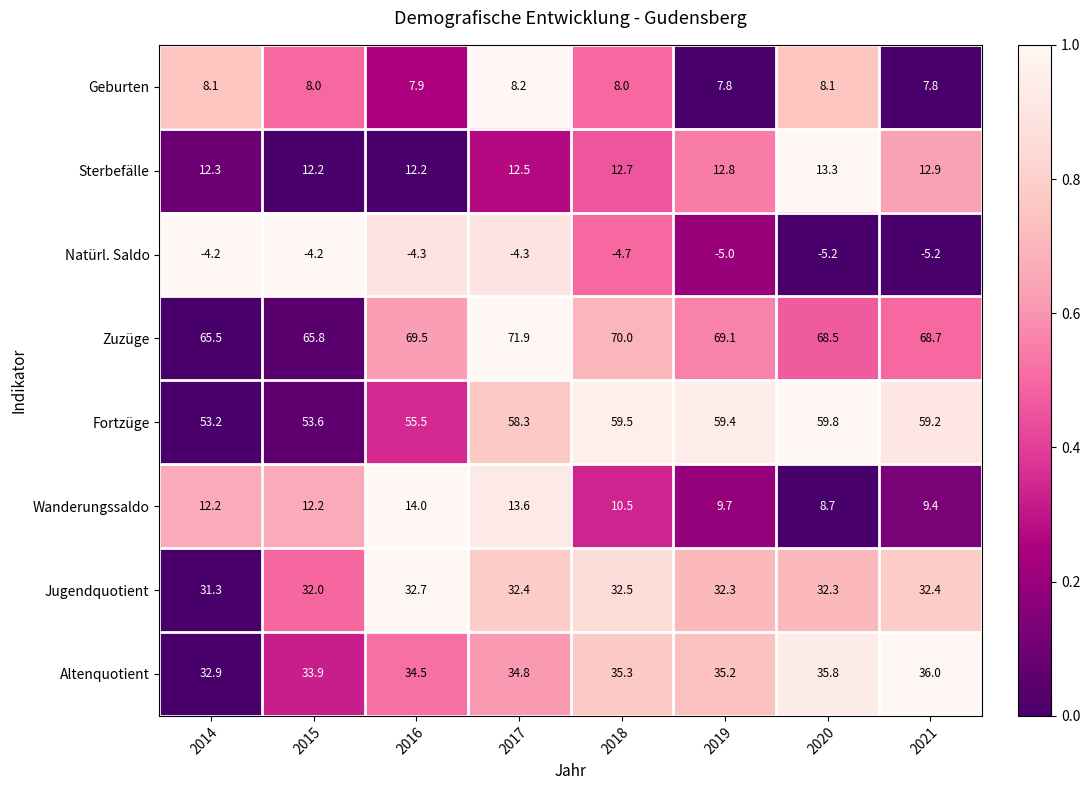

At 2021, list the series in order from smallest to largest.

Natürl. Saldo, Geburten, Wanderungssaldo, Sterbefälle, Jugendquotient, Altenquotient, Fortzüge, Zuzüge